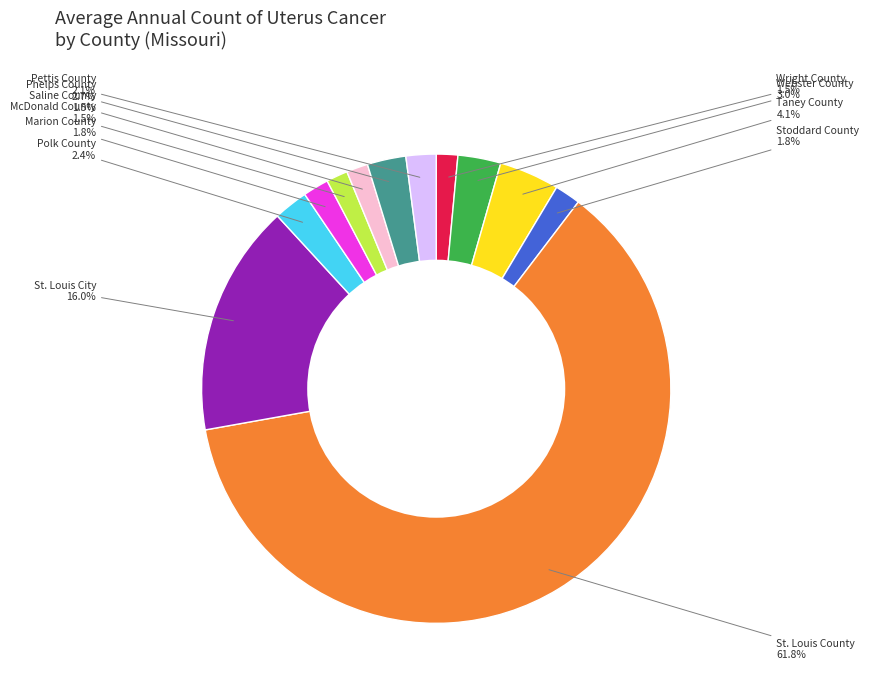

Does any single category account for the majority?

Yes